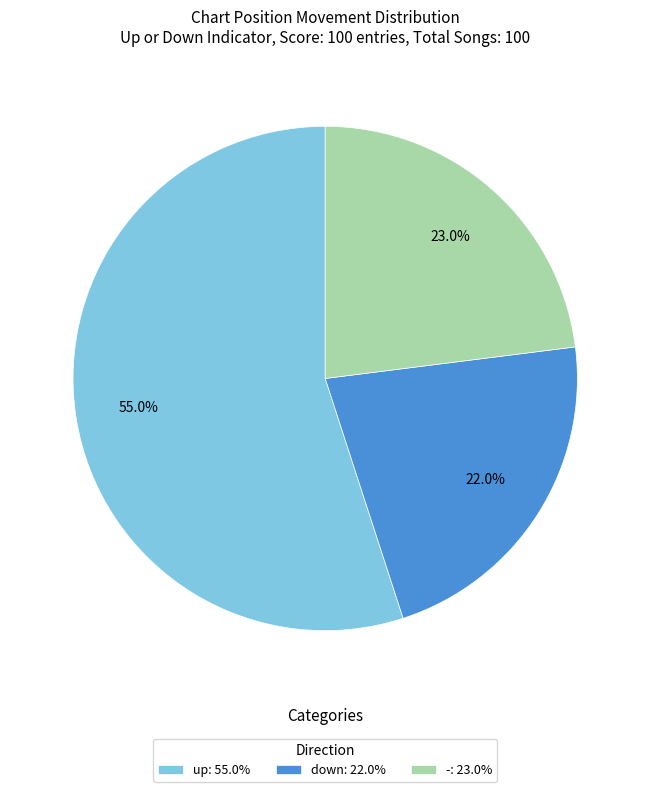

Does any single category account for the majority?

Yes